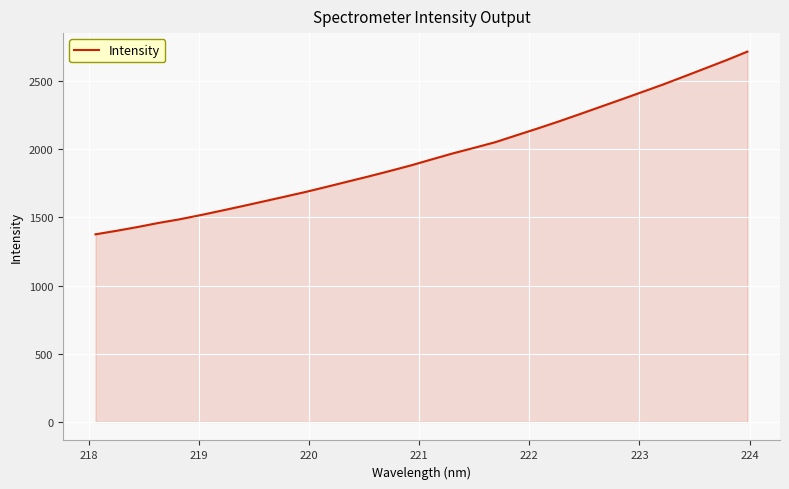

What is the minimum value shown in the chart?

1375.8